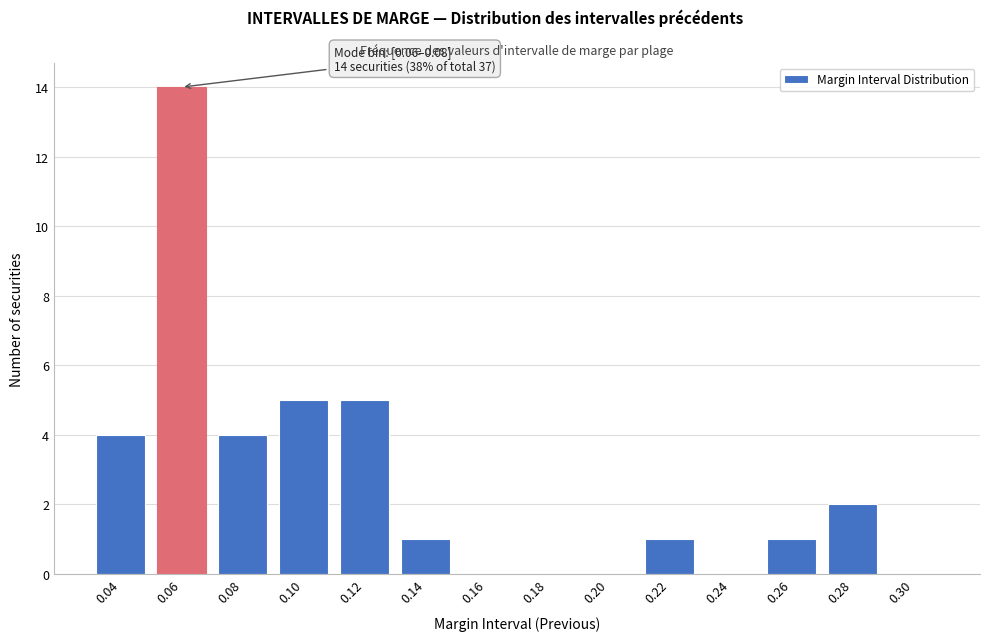

Reading right to left, what are all the values shown in this chart?

0.30=0	0.28=2	0.26=1	0.24=0	0.22=1	0.20=0	0.18=0	0.16=0	0.14=1	0.12=5	0.10=5	0.08=4	0.06=14	0.04=4